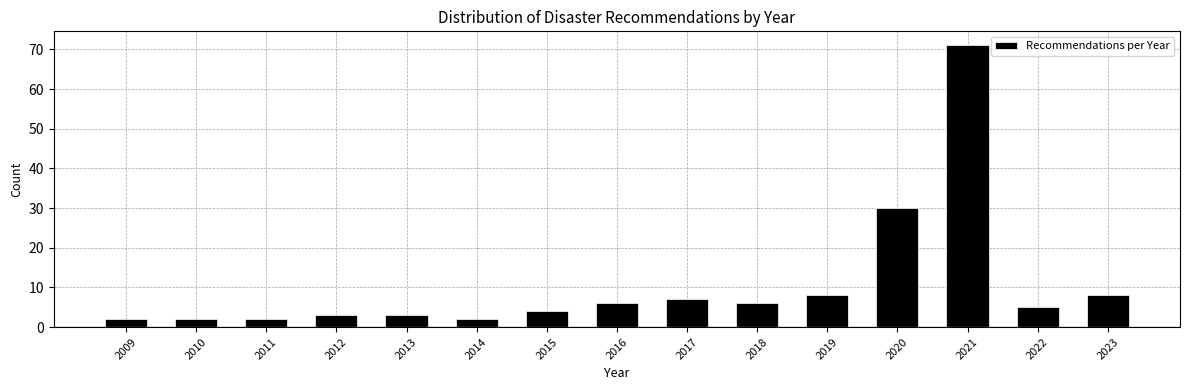

Reading left to right, transcribe all the data shown in this chart.

2009=2	2010=2	2011=2	2012=3	2013=3	2014=2	2015=4	2016=6	2017=7	2018=6	2019=8	2020=30	2021=71	2022=5	2023=8